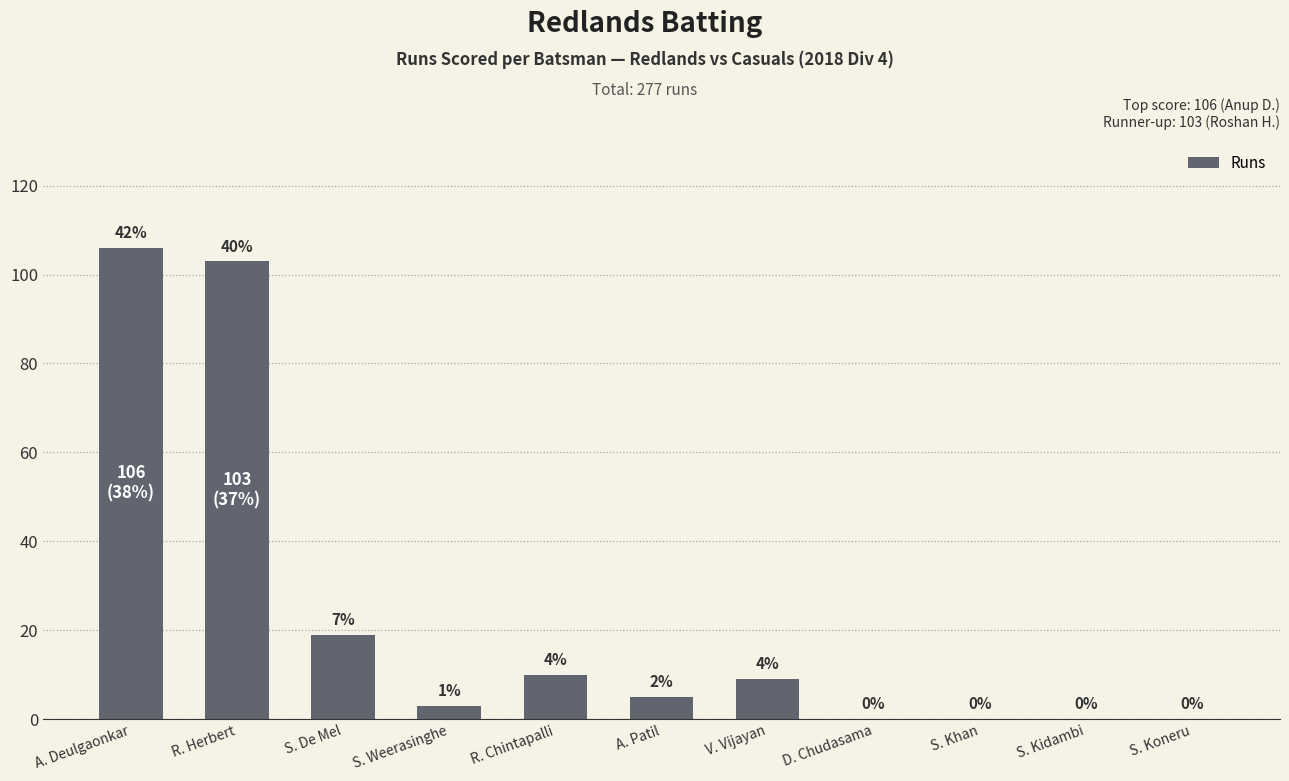

Are the bars horizontal?

No